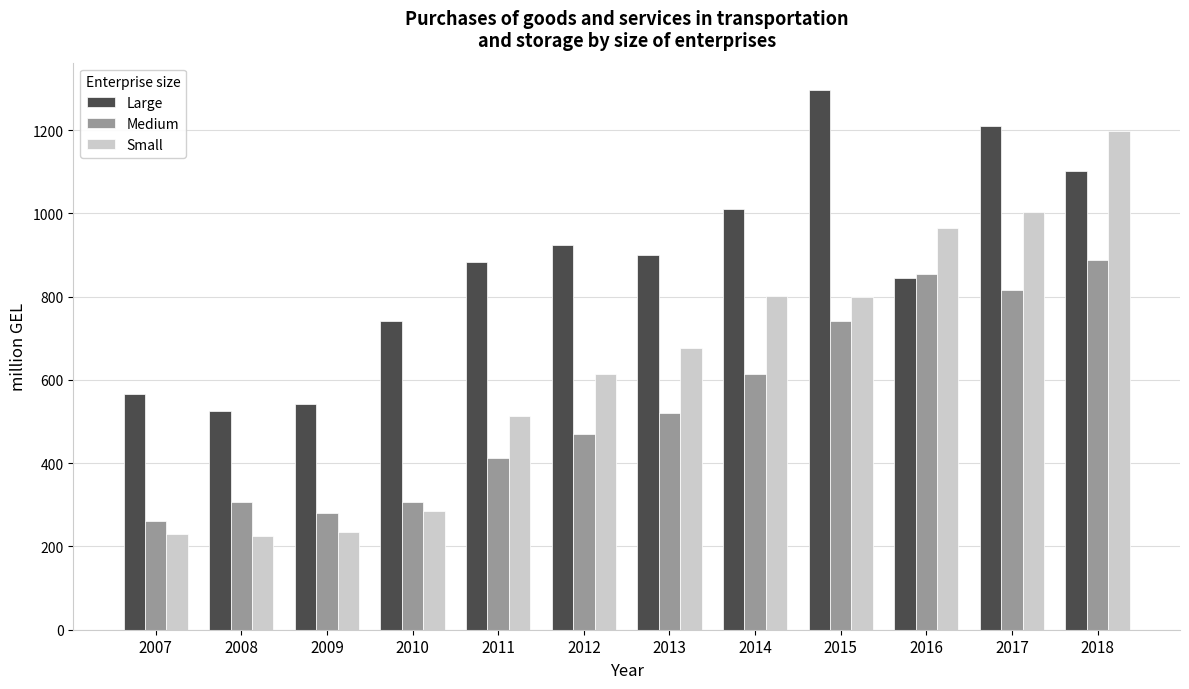

Does the chart contain stacked bars?

No